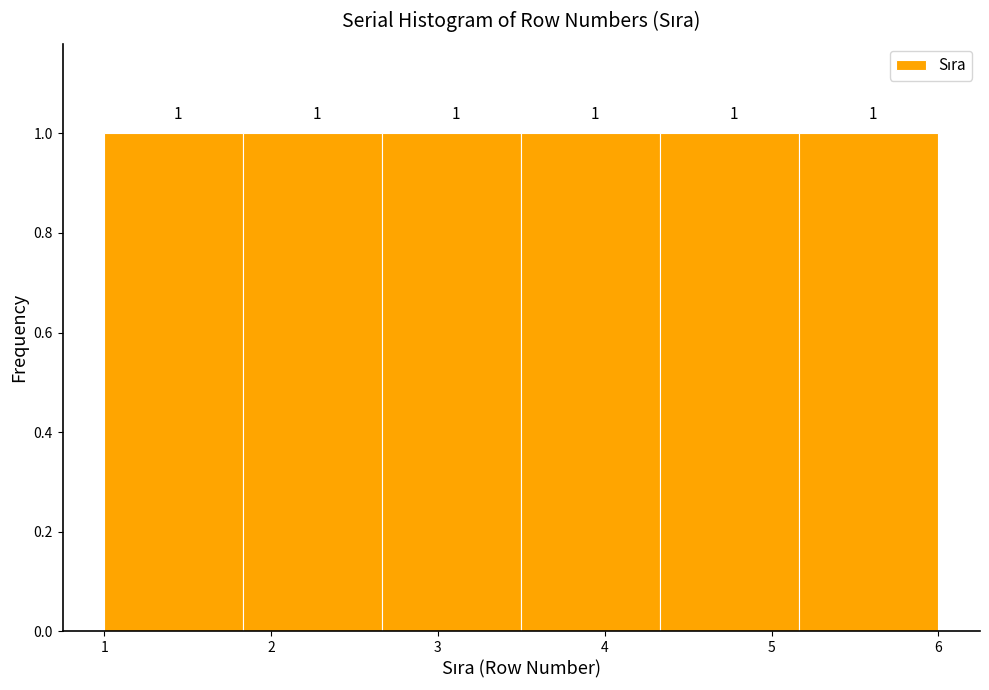

How tall is the bar that spans 1.0 to 1.8 on the x-axis? The bar edges are not printed on the chart, so give them approximately, as read against the axis.

1